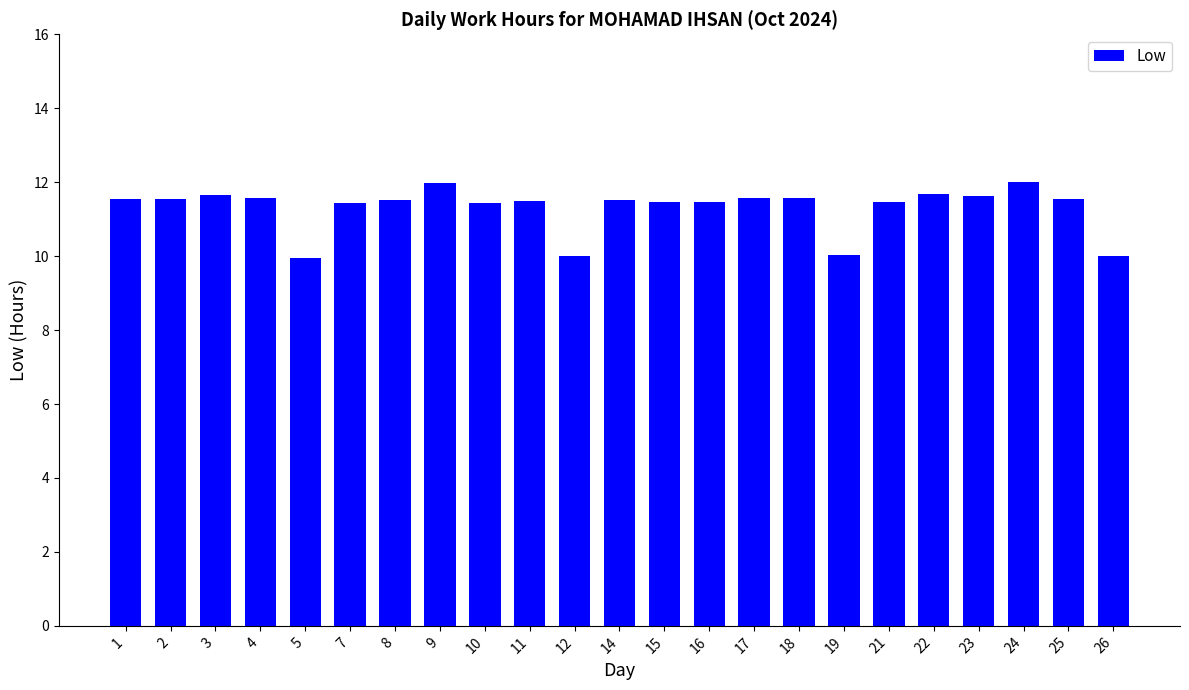

What is the value of the 4th bar from the left?

11.6